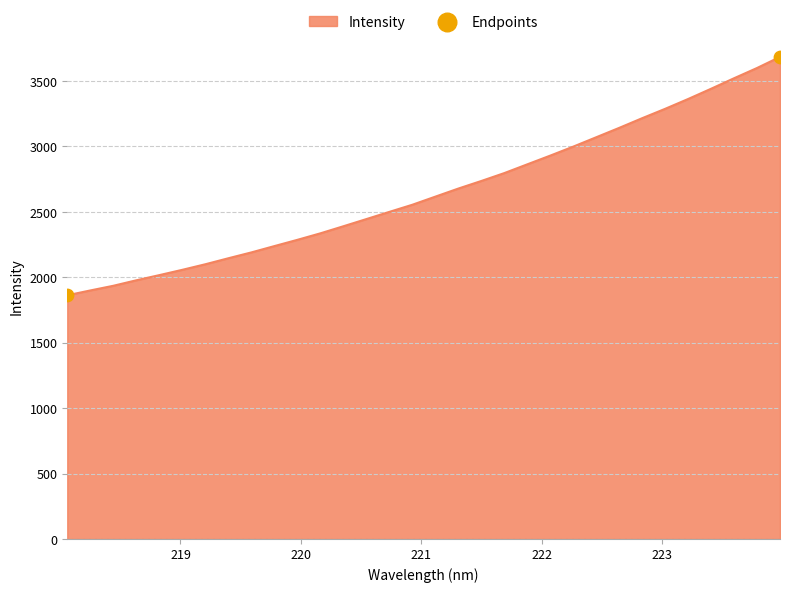

What is the difference between the maximum and minimum values?

1822.2